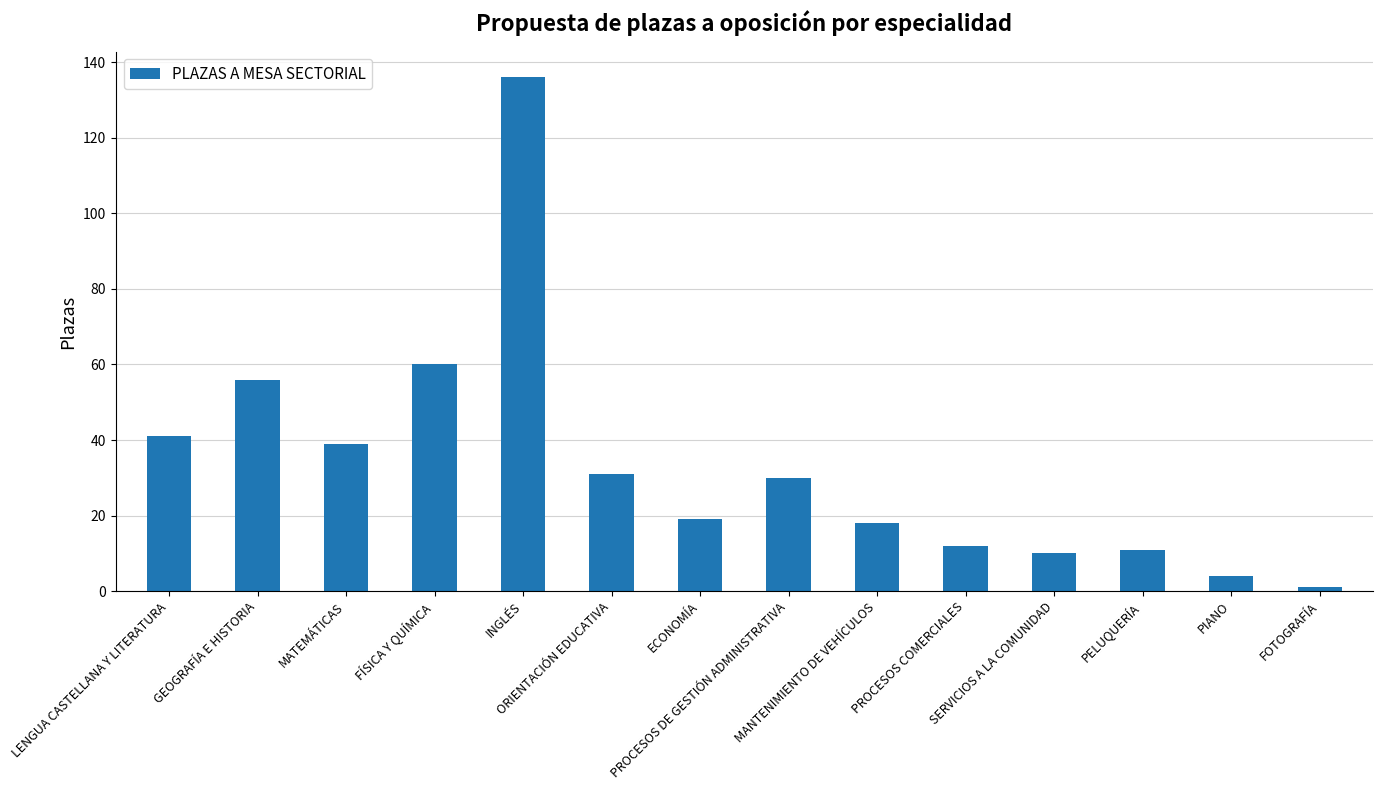

What is the maximum value shown in the chart?

136